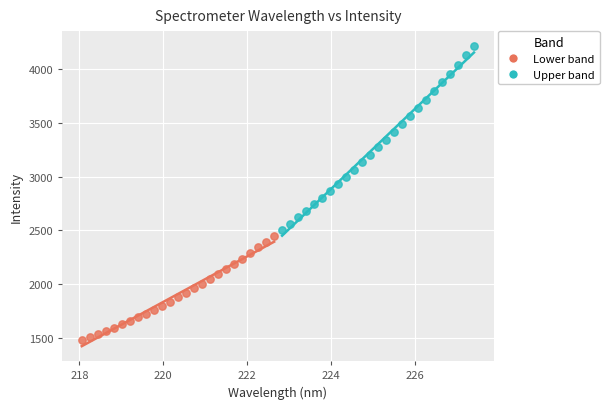

Which series contains the lowest Y value?

Lower band